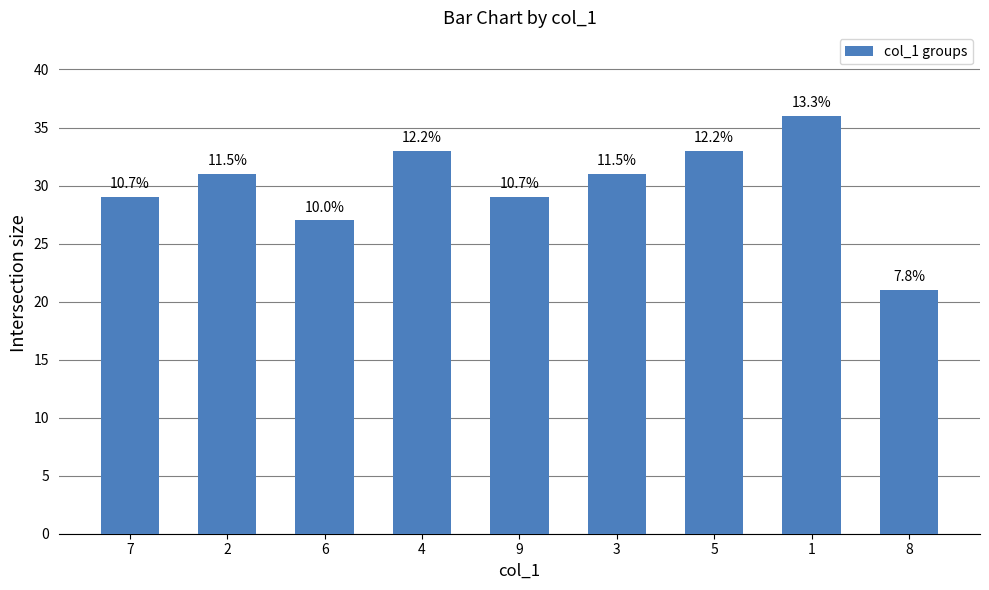

Does the chart contain any negative values?

No